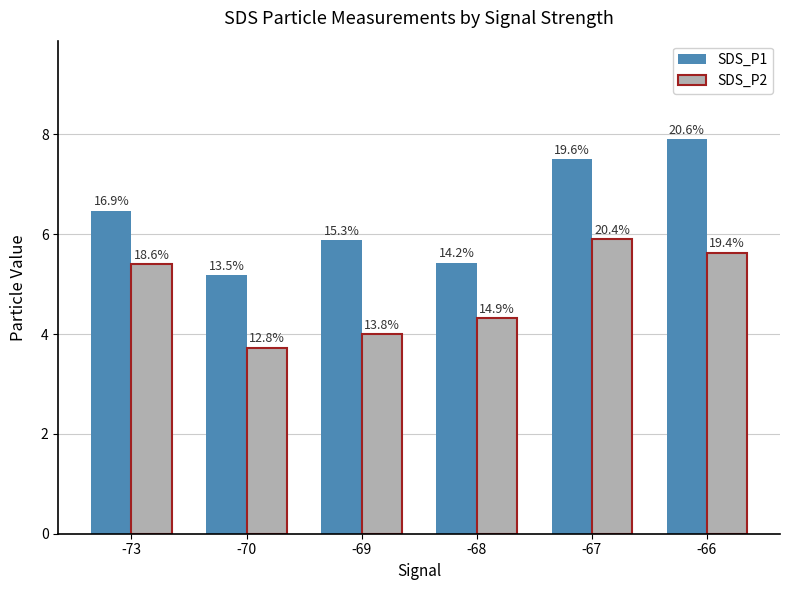

Are the bars horizontal?

No